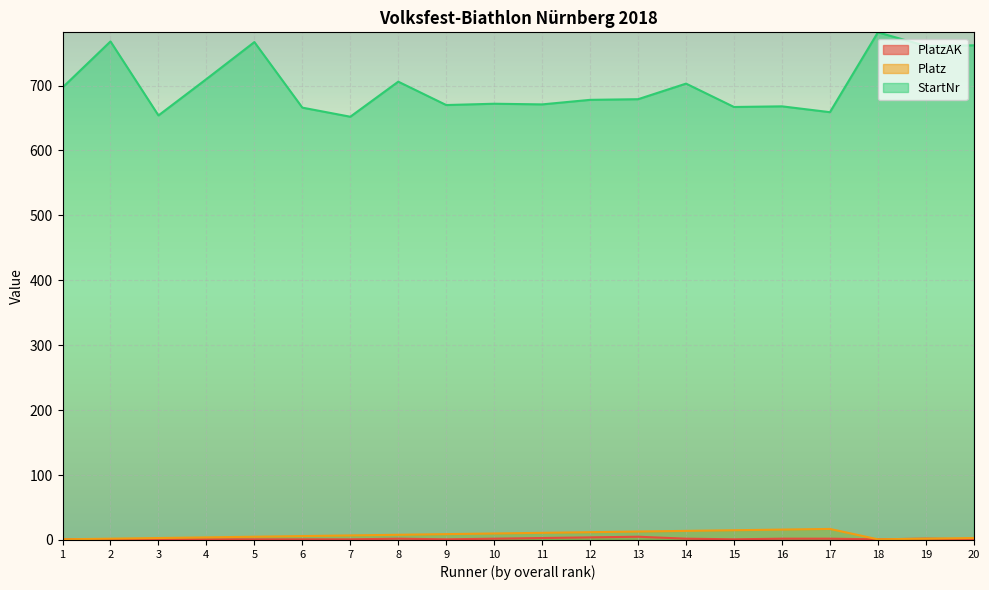

What is the difference between the PlatzAK values at 17 and 7?

1